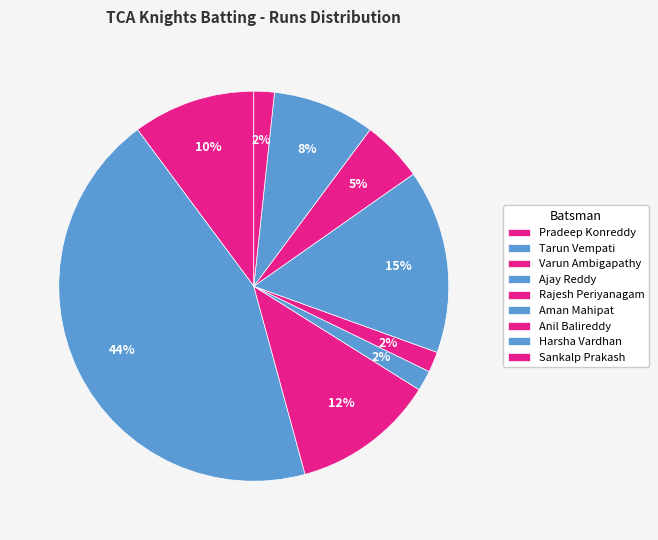

Combined, do Anil Balireddy and Sankalp Prakash account for over 50%?

No